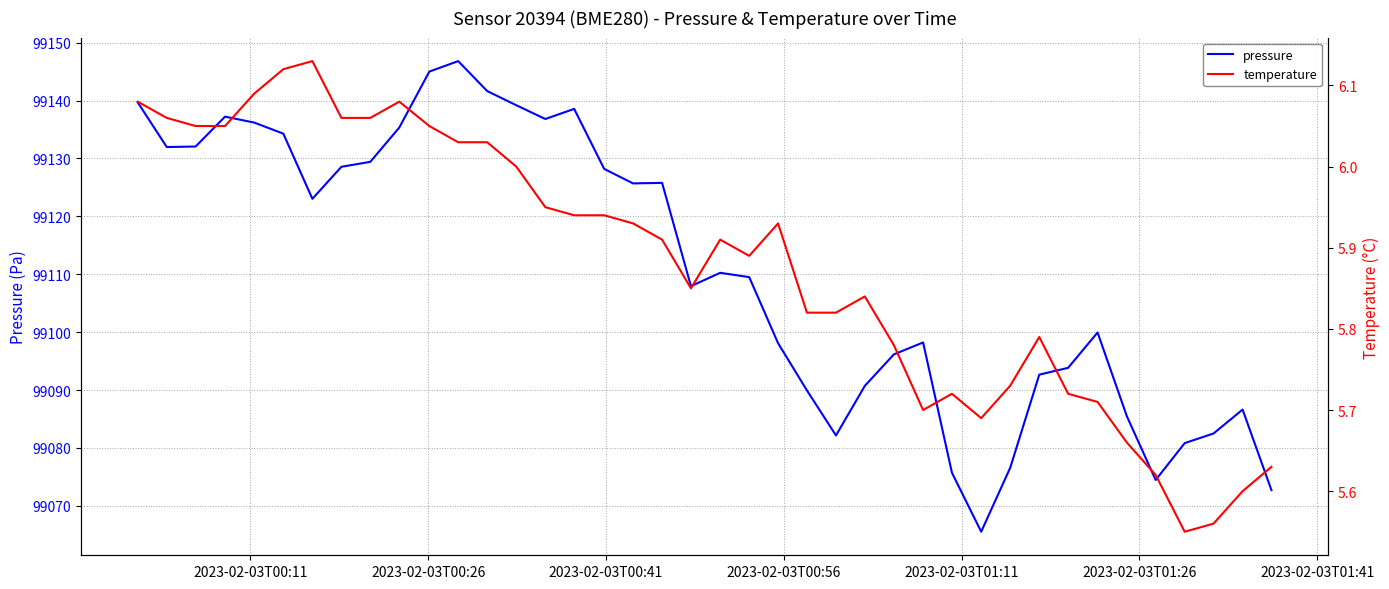

True or false: temperature and pressure cross at least once.

False